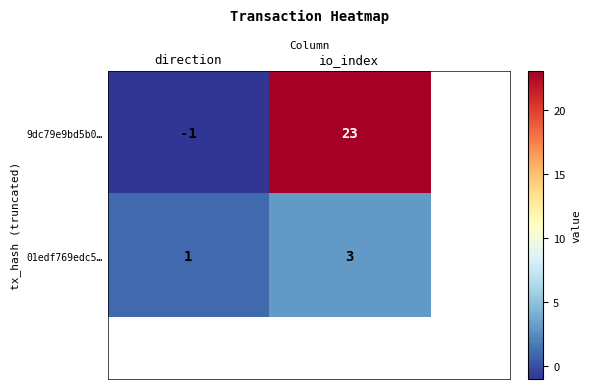

Where is 9dc79e9bd5b0… nearest to the value 11?

direction